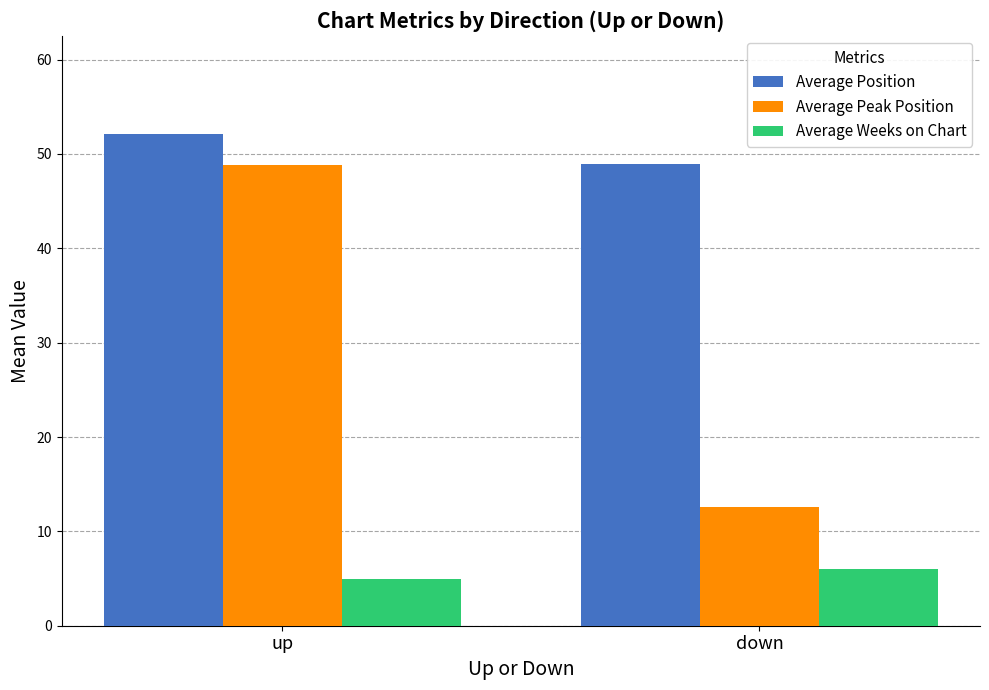

The Average Peak Position series shows 21.3 at down. True or false?

False